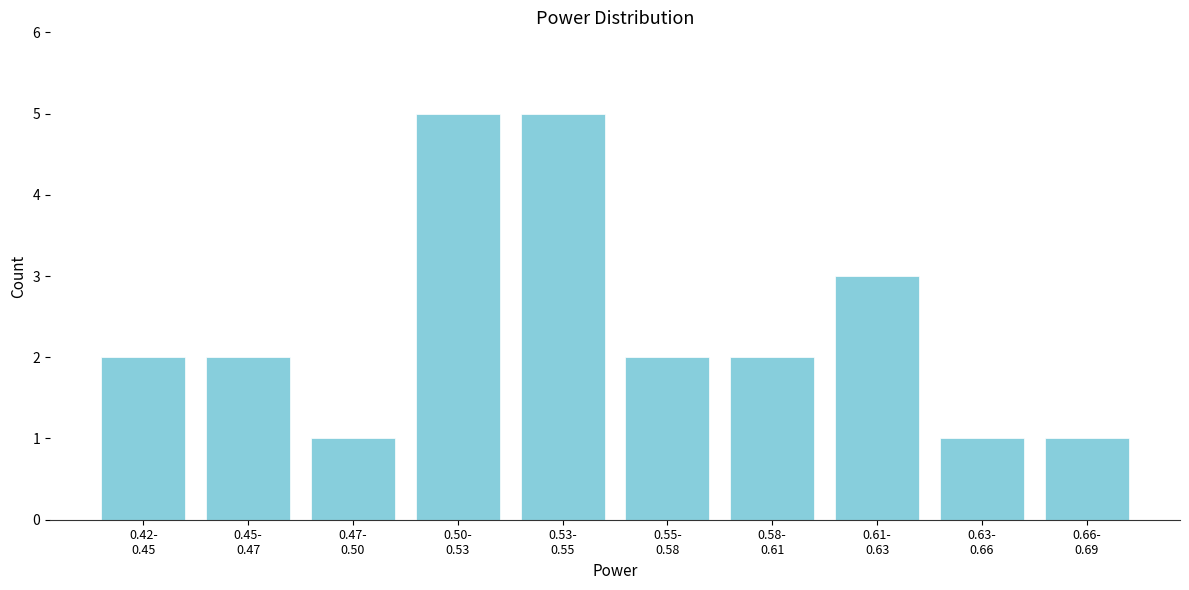

Reading left to right, list all the values displayed in this chart.

2	2	1	5	5	2	2	3	1	1